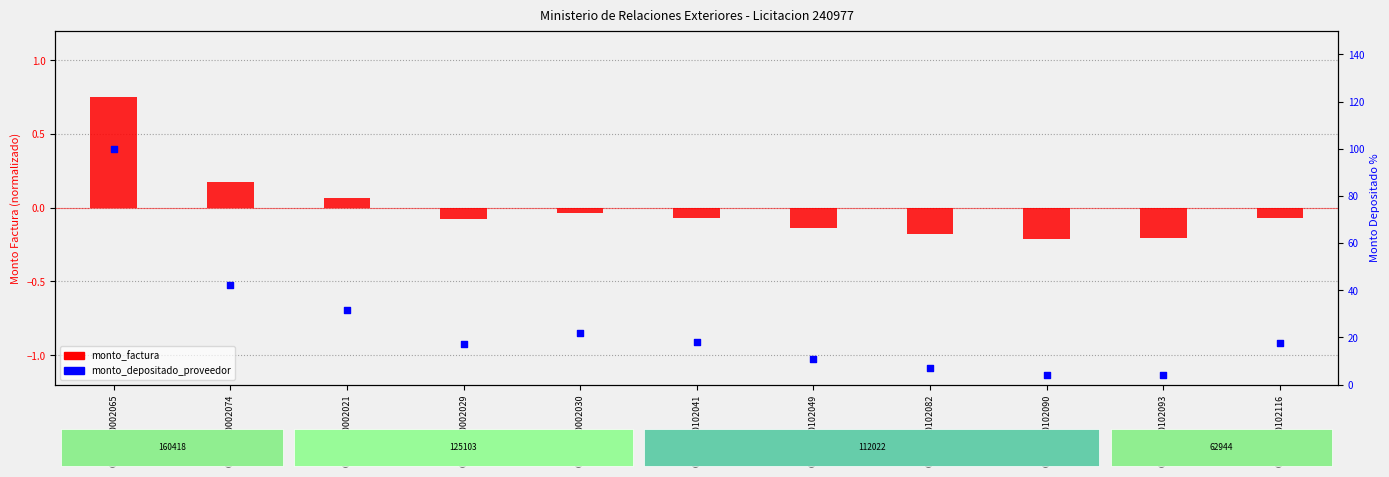

Which series contains the lowest Y value?

monto_factura